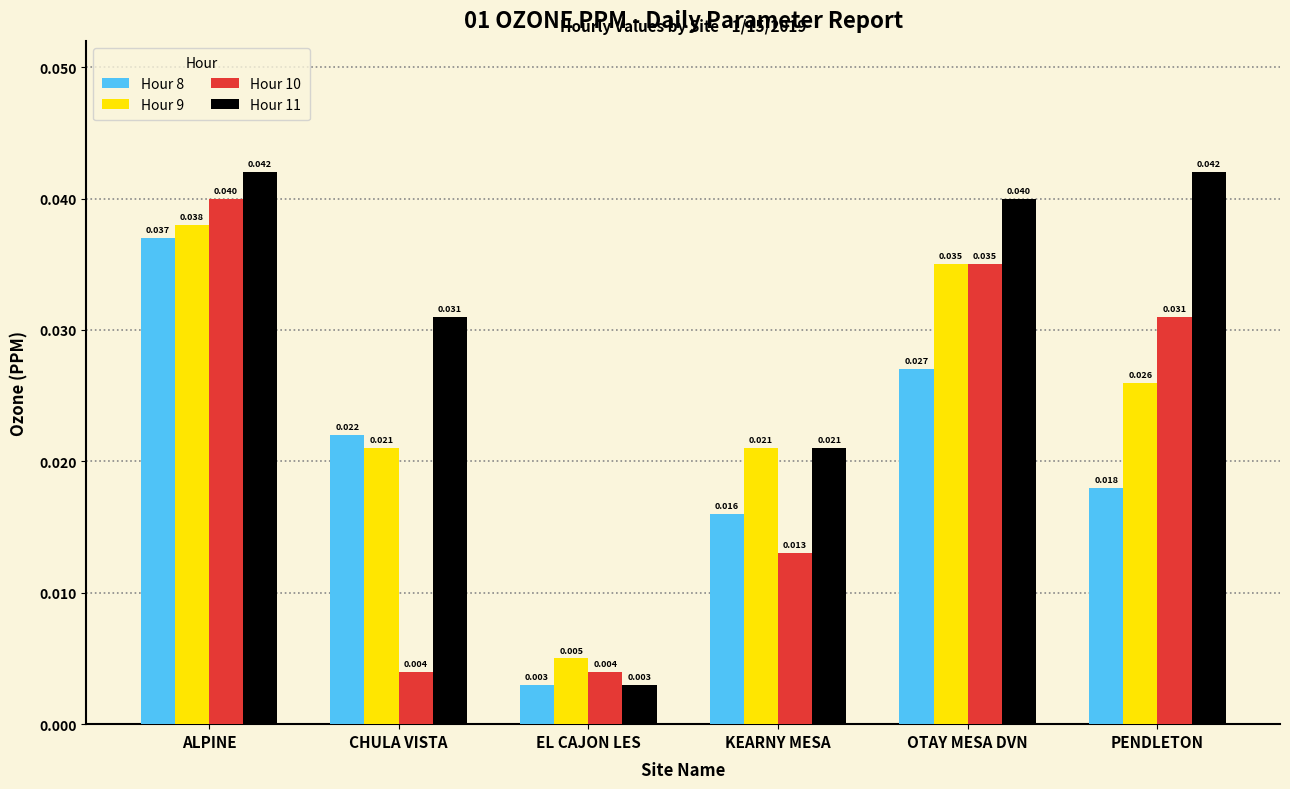

How many series are shown in this chart?

4